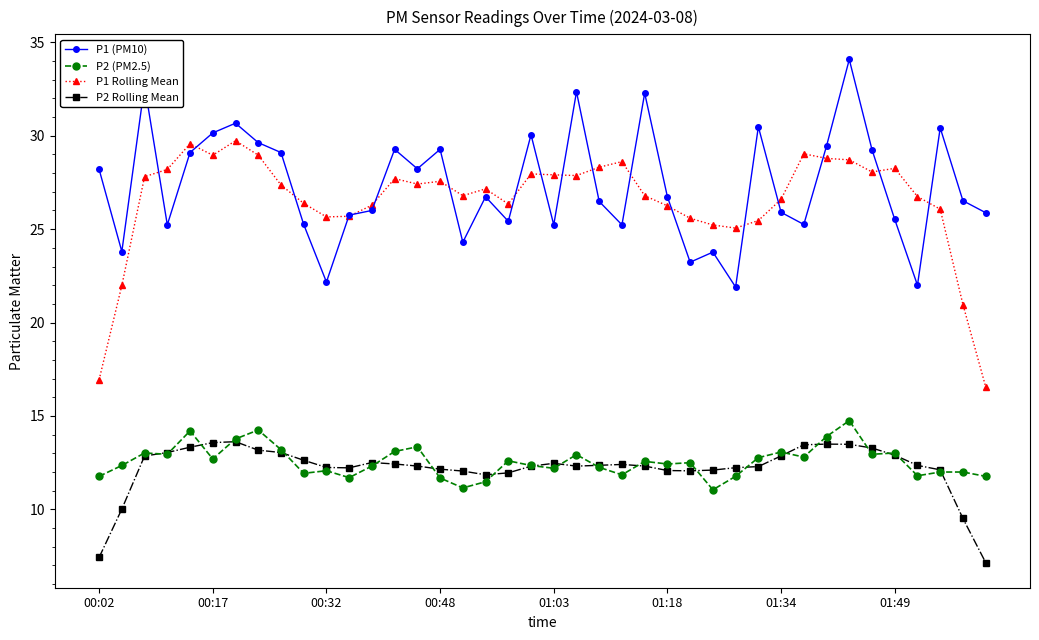

What is the highest value of the P1 Rolling Mean series?

29.7